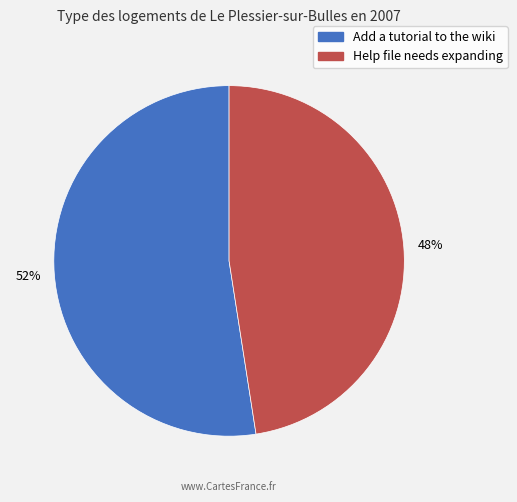

Is Help file needs expanding the majority of the pie?

No